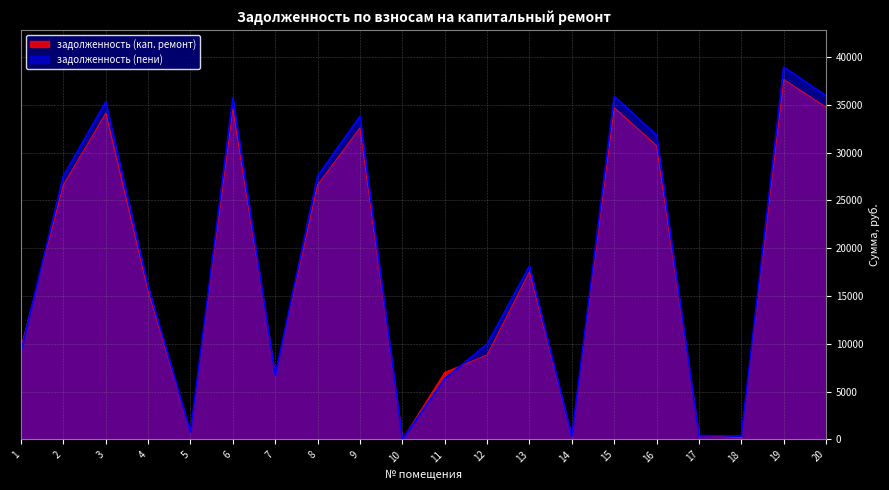

True or false: задолженность (кап. ремонт) has more than 2 interior local peaks.

True